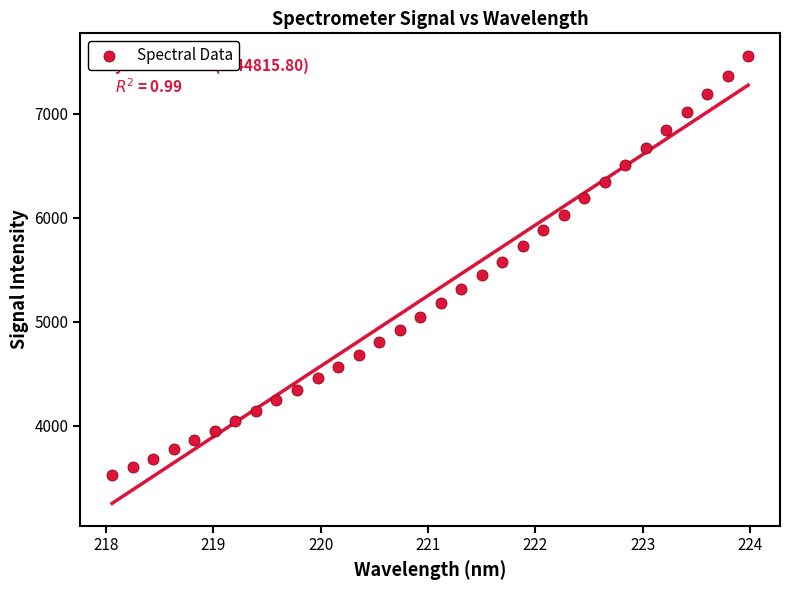

What is the range of Y values (max minus min)?

4033.7